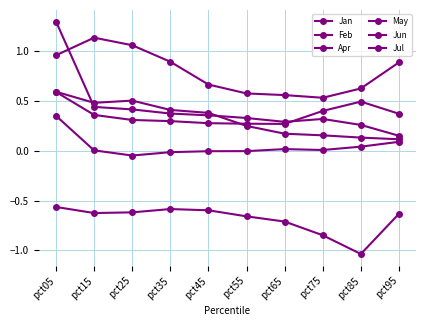

Does the chart have visible grid lines?

Yes